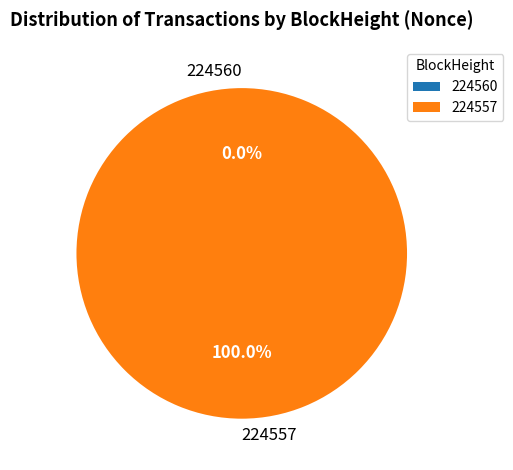

The 224560 slice represents 1% of the pie. True or false?

False